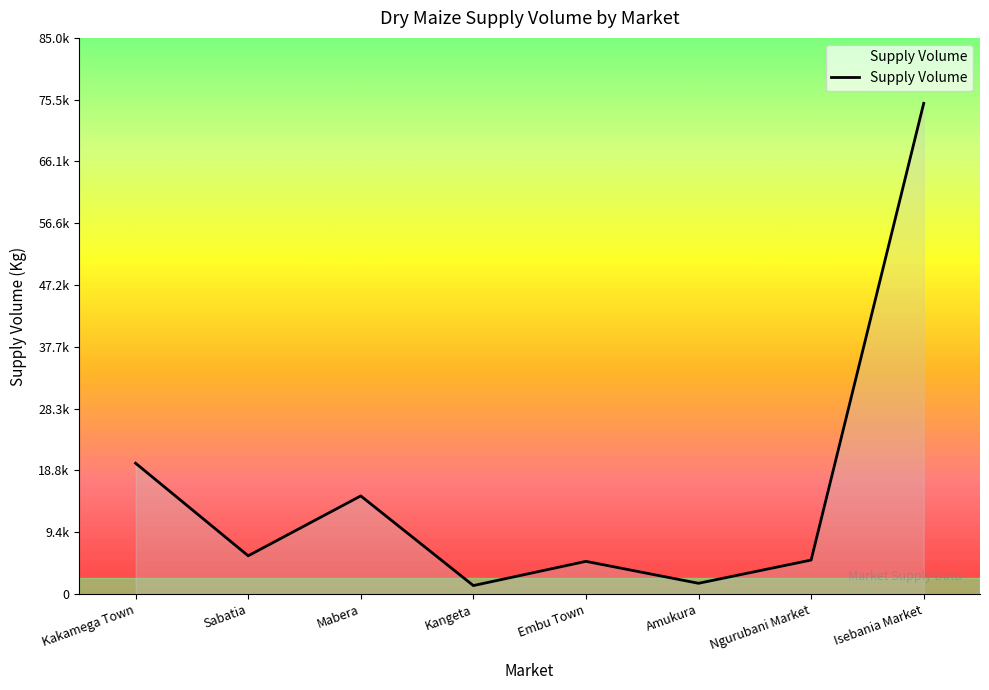

Does the chart display data point markers on the line(s)?

No